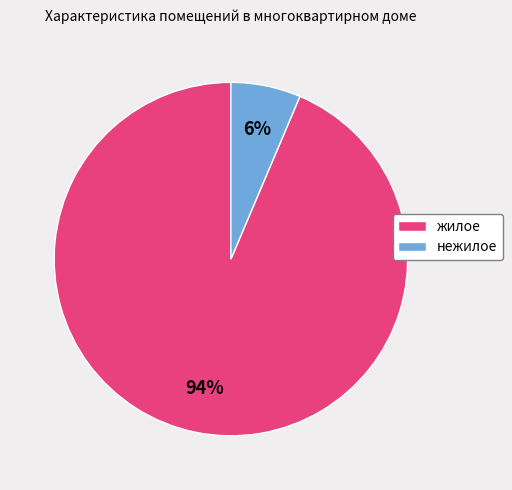

Does any single category account for the majority?

Yes